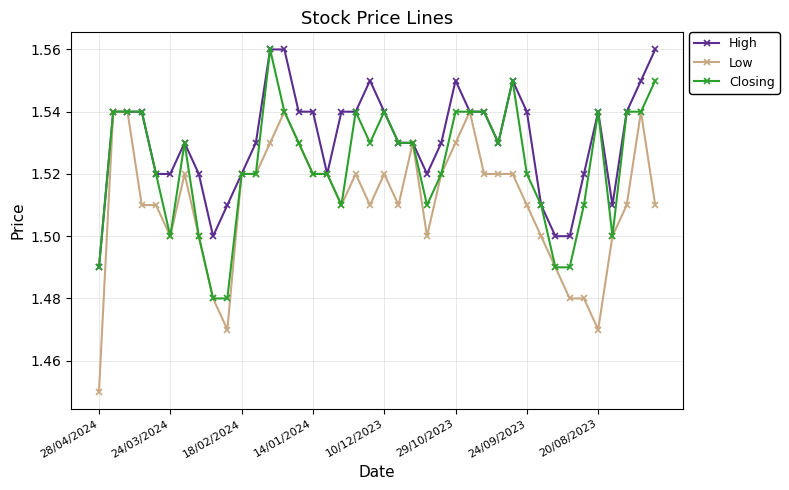

How many High values are between 1 and 2?

40